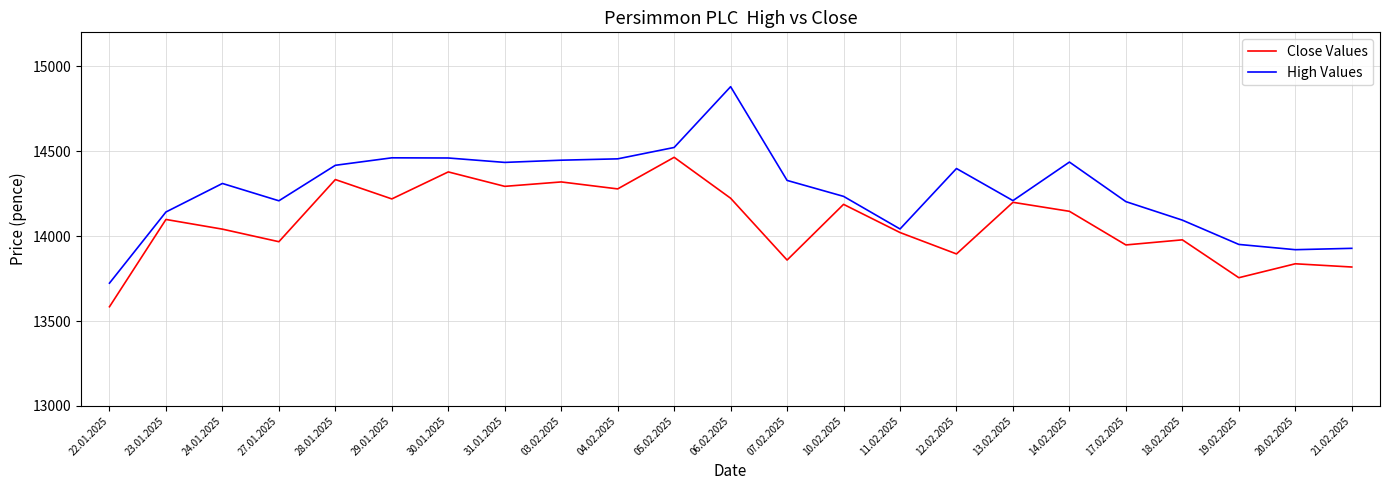

List the series in order of their peak value, lowest first.

Close Values, High Values